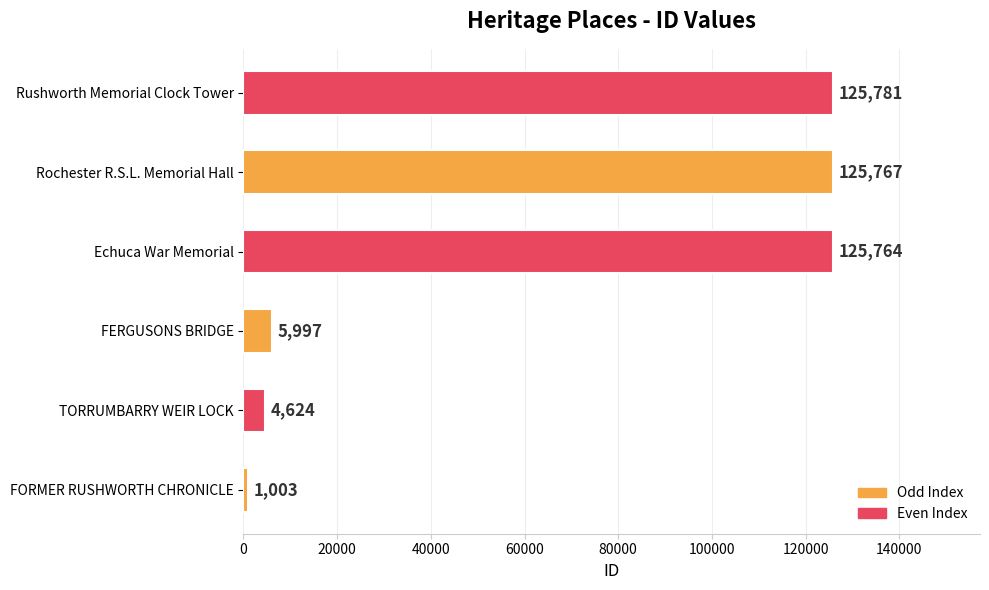

What is the difference between the maximum and minimum values?

124778